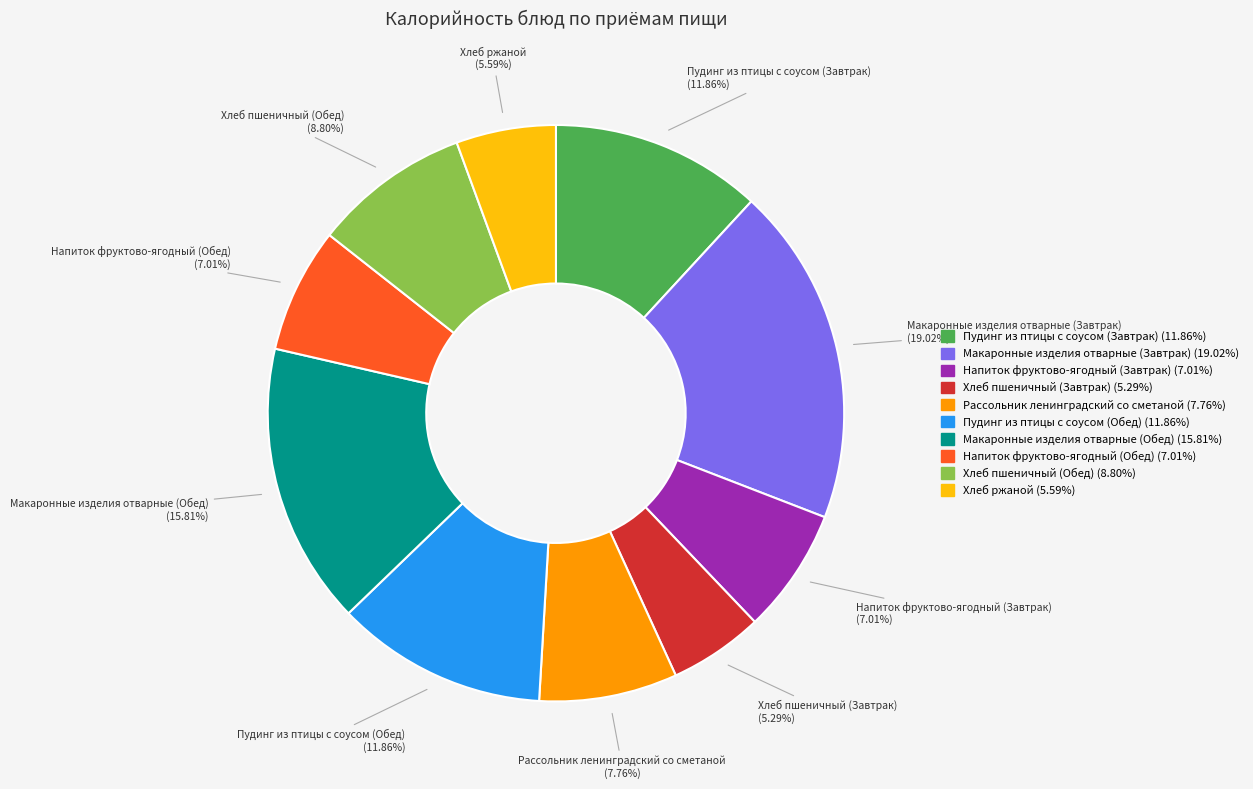

How much of the chart is everything except Хлеб пшеничный (Обед)?

91.2%